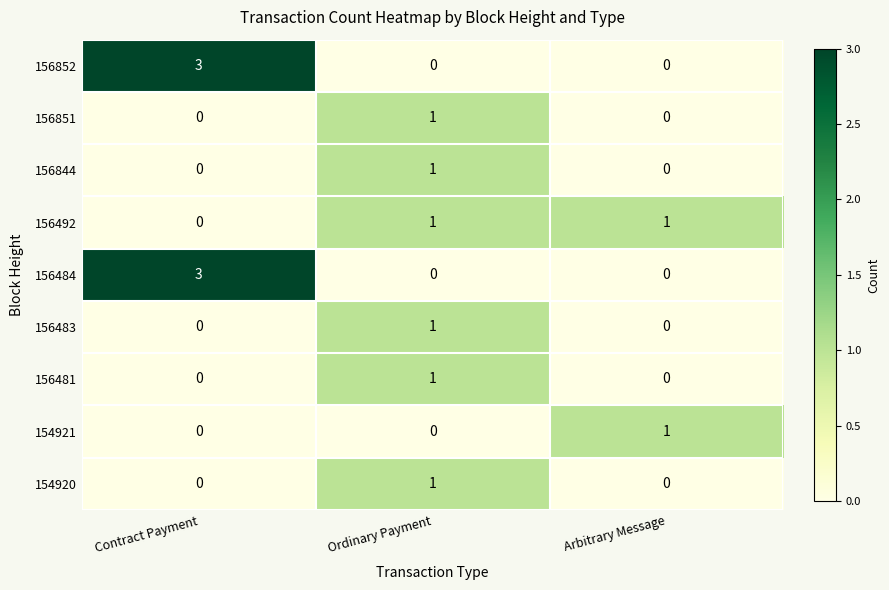

Reading left to right, what are all the values shown in this chart?

156852: Contract Payment=3	Ordinary Payment=0	Arbitrary Message=0
156851: Contract Payment=0	Ordinary Payment=1	Arbitrary Message=0
156844: Contract Payment=0	Ordinary Payment=1	Arbitrary Message=0
156492: Contract Payment=0	Ordinary Payment=1	Arbitrary Message=1
156484: Contract Payment=3	Ordinary Payment=0	Arbitrary Message=0
156483: Contract Payment=0	Ordinary Payment=1	Arbitrary Message=0
156481: Contract Payment=0	Ordinary Payment=1	Arbitrary Message=0
154921: Contract Payment=0	Ordinary Payment=0	Arbitrary Message=1
154920: Contract Payment=0	Ordinary Payment=1	Arbitrary Message=0